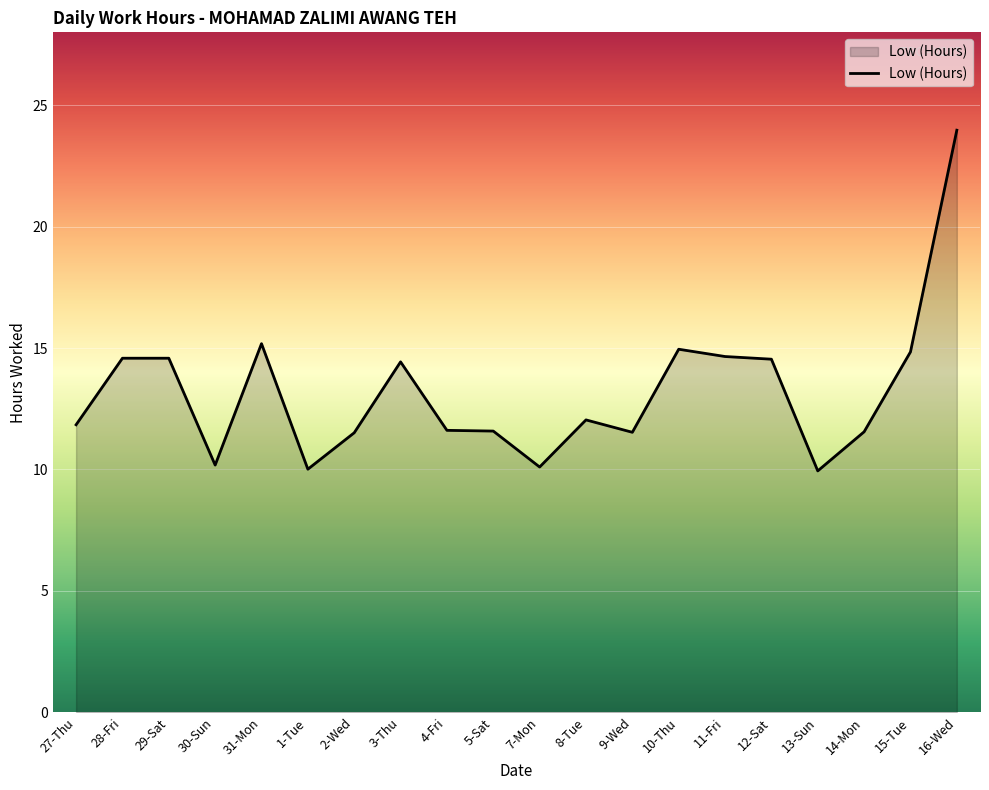

Is it true that the value at 2-Wed is 15.5?

False